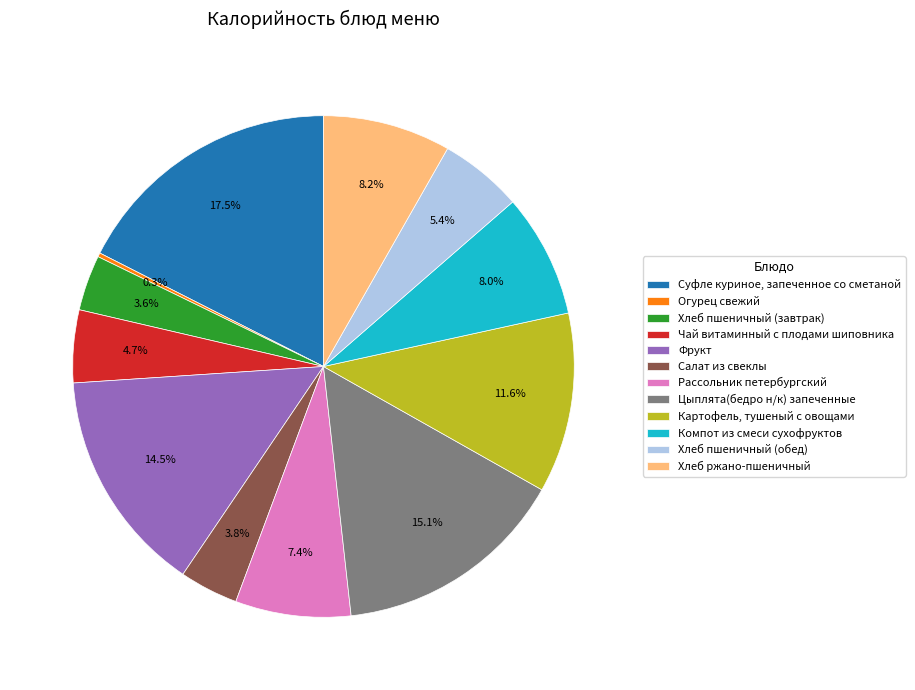

Is it true that Хлеб ржано-пшеничный is 8% of the pie?

True